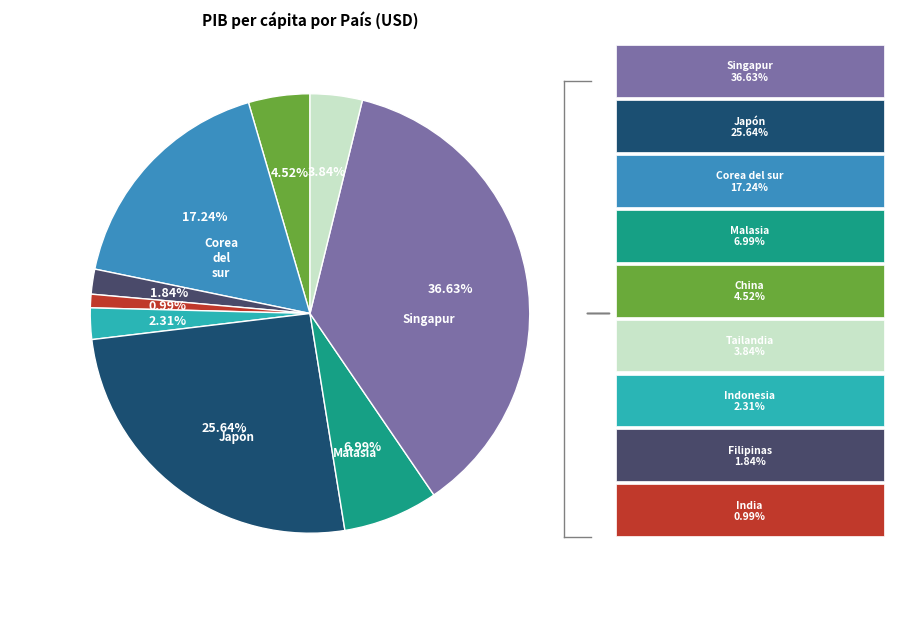

Does any single category account for the majority?

No